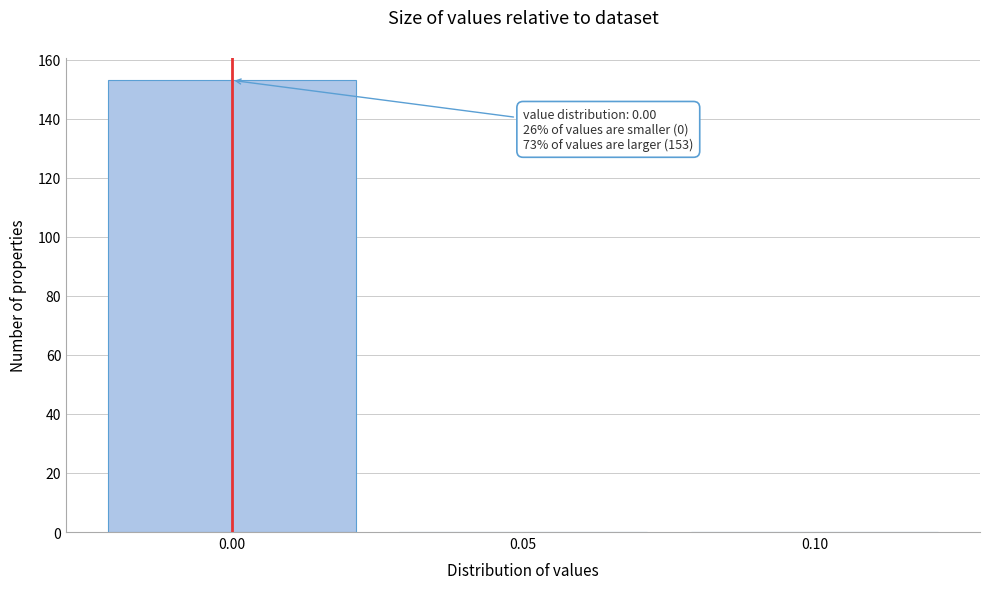

Reading left to right, transcribe all the data shown in this chart.

0.00=153	0.05=0	0.10=0